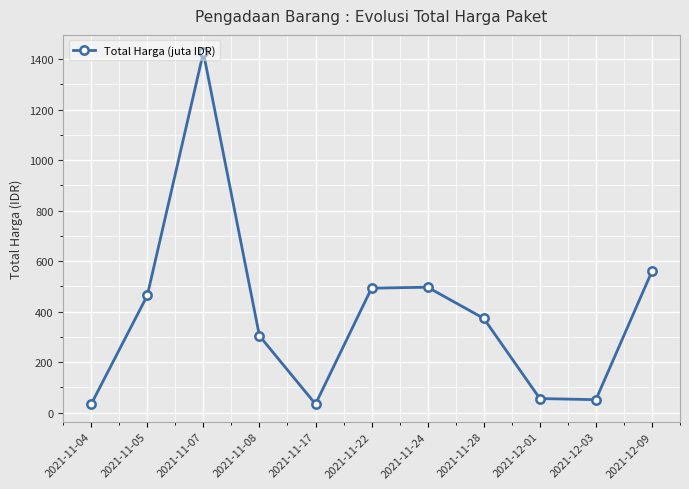

The value at 2021-12-09 is 560.0. True or false?

True